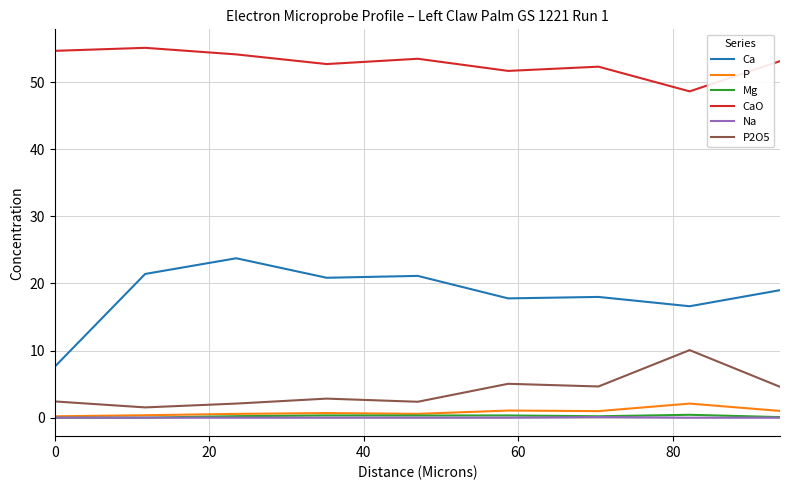

True or false: Na and Ca cross at least once.

False